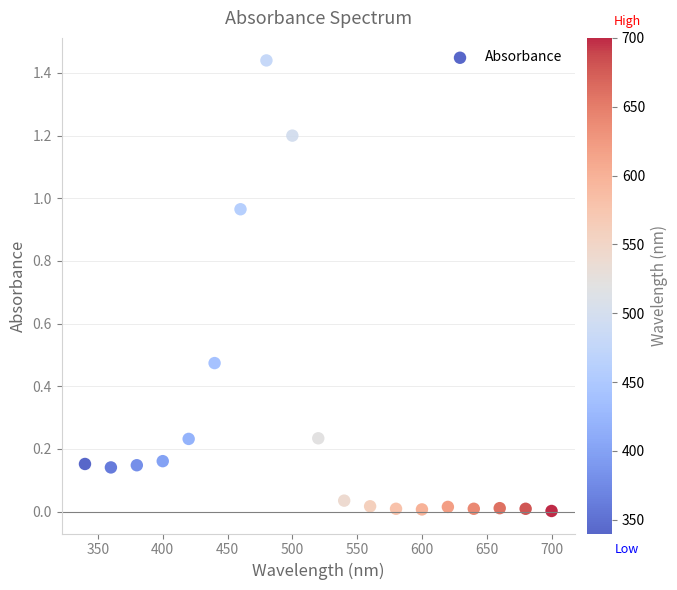

What is the range of X values (max minus min)?

360.0